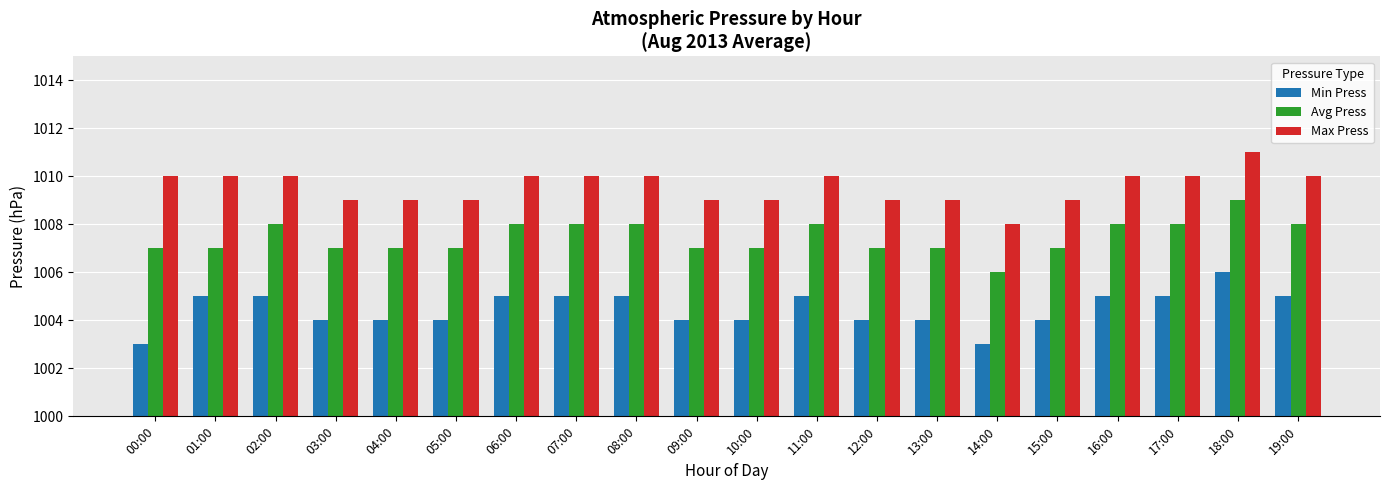

The value of Max Press at 04:00 is 1750. True or false?

False